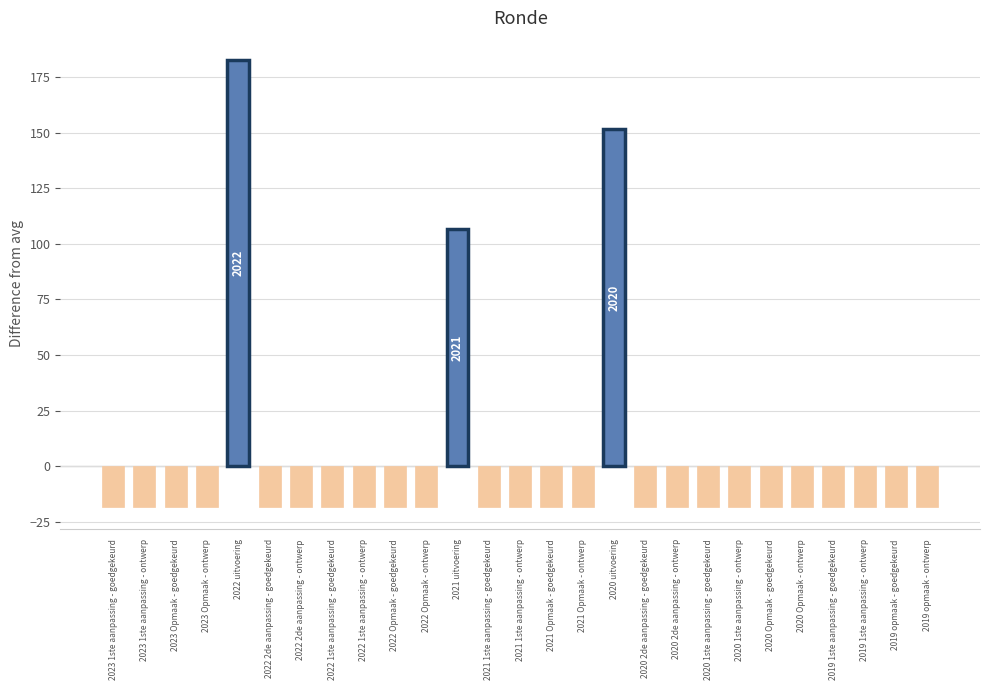

How many data points are less than -18?

24